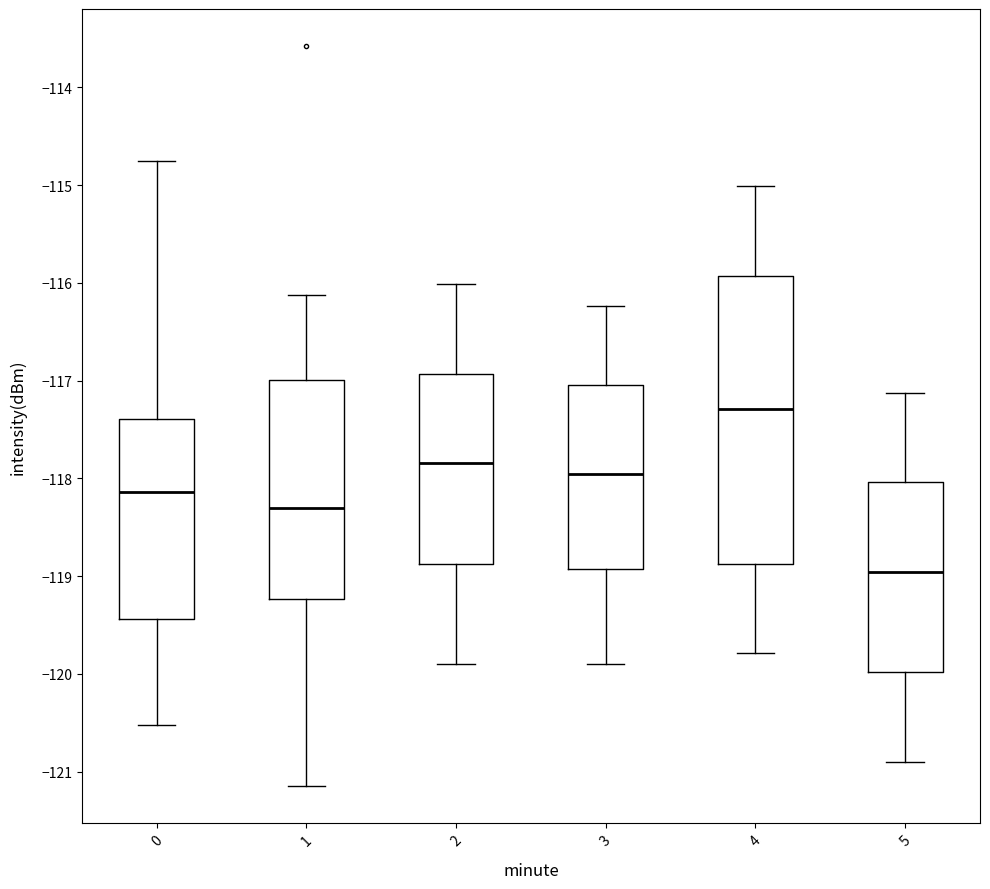

Reading left to right, transcribe this box plot: for each box, give where its median line is, the range the box spans, and where its two whiskers end, as read against the y-axis. The values are not printed on the chart, so give them approximately, as read against the axis.

0: median -118.1, box -119.4 to -117.4, whiskers -120.5 to -114.8
1: median -118.3, box -119.2 to -117.0, whiskers -121.1 to -116.1
2: median -117.8, box -118.9 to -116.9, whiskers -119.9 to -116.0
3: median -118.0, box -118.9 to -117.0, whiskers -119.9 to -116.2
4: median -117.3, box -118.9 to -115.9, whiskers -119.8 to -115.0
5: median -119.0, box -120.0 to -118.0, whiskers -120.9 to -117.1